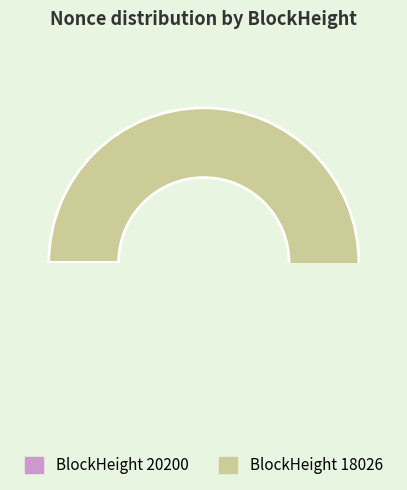

To the nearest percent, what is the difference between the largest and smallest slice percentages?

100%